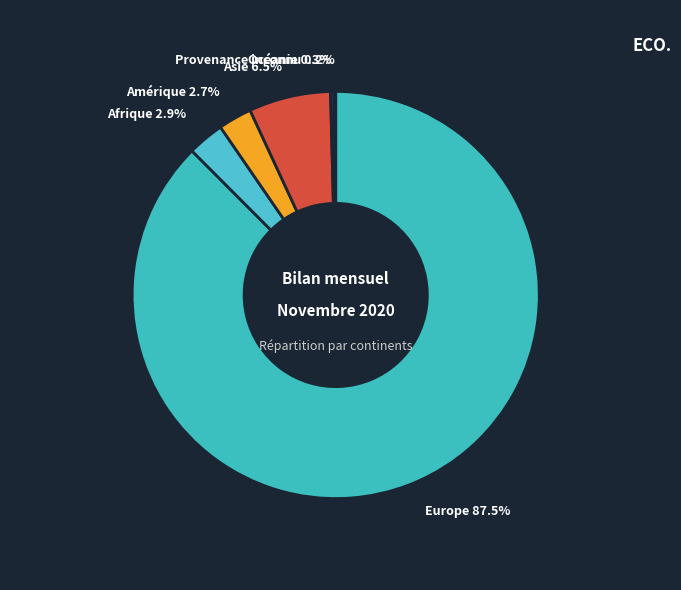

The Europe slice represents 76% of the pie. True or false?

False